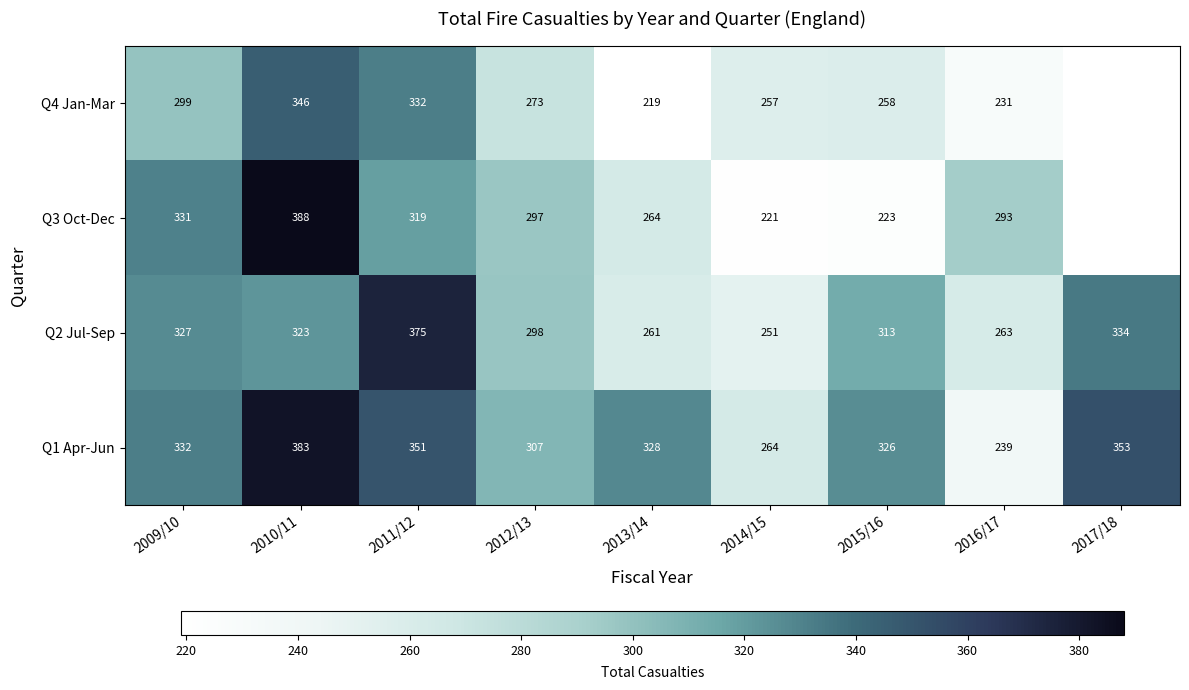

What value does the Q2 Jul-Sep series have at 2013/14, to the nearest 10?

260